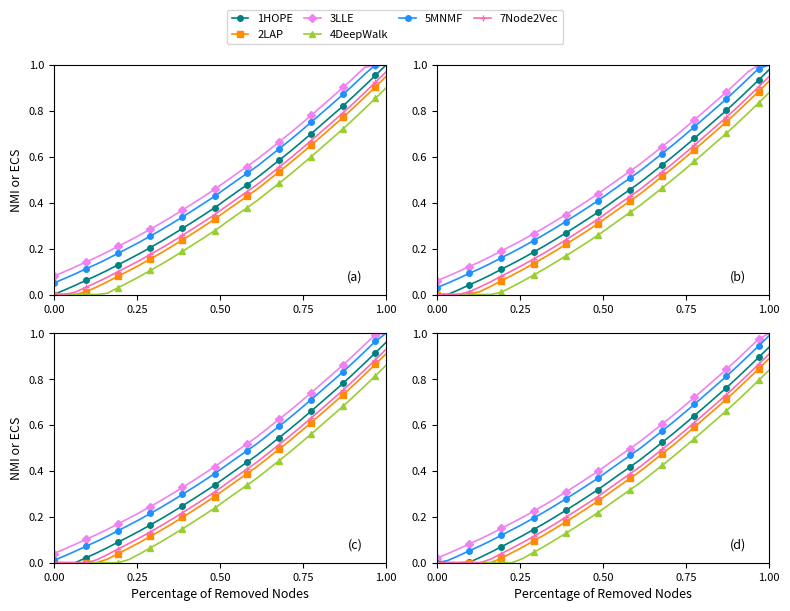

How many lines are shown in the chart?

6